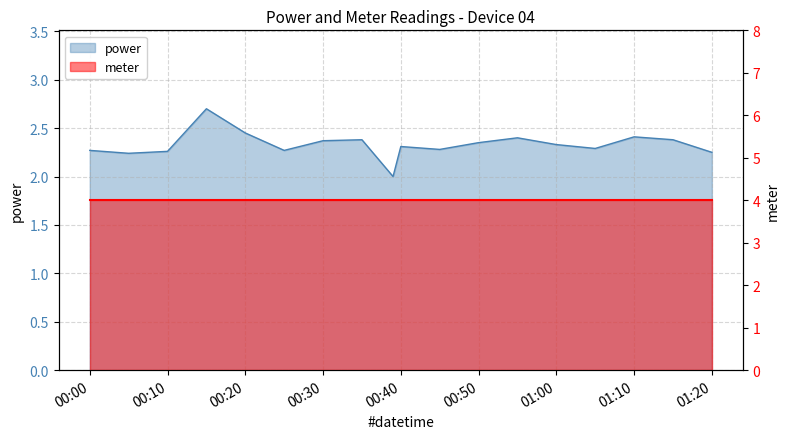

The value at 2022-11-11T00:55:00 is 2.4. True or false?

True